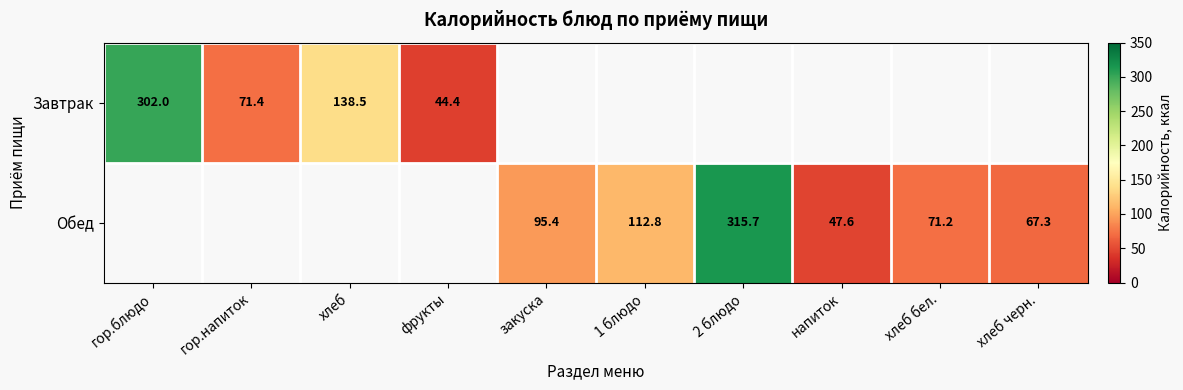

Where does the Обед series first go above 67?

закуска